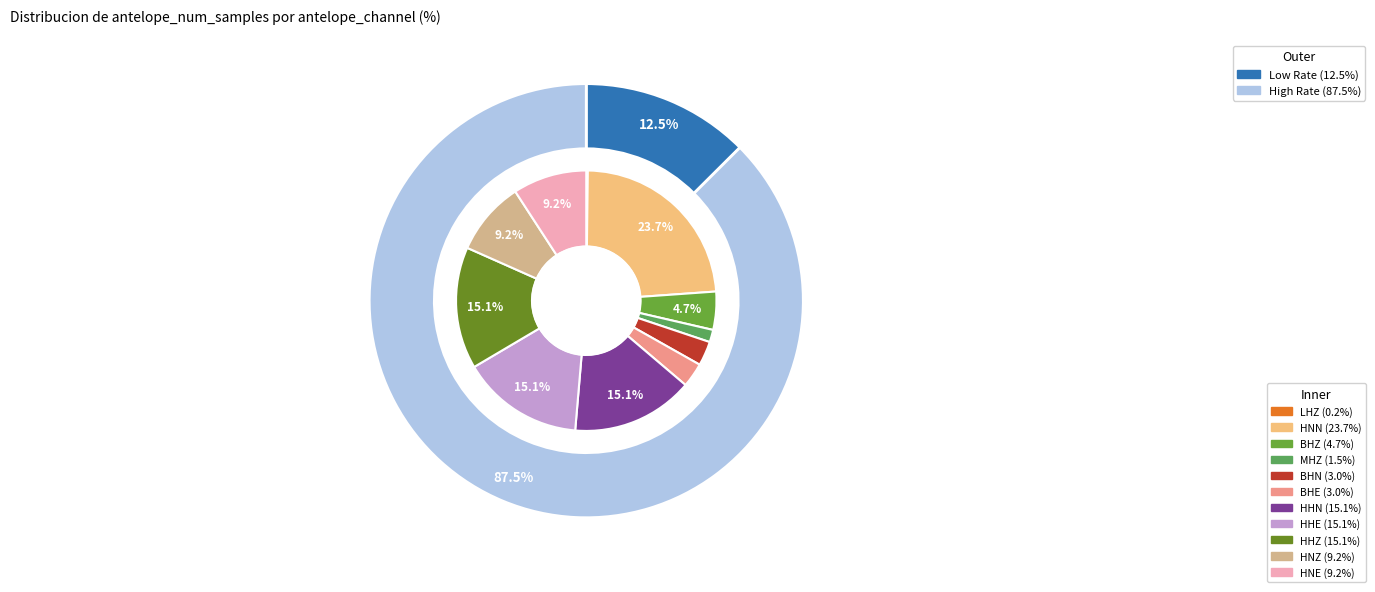

Which category has the biggest portion of the pie?

HNN